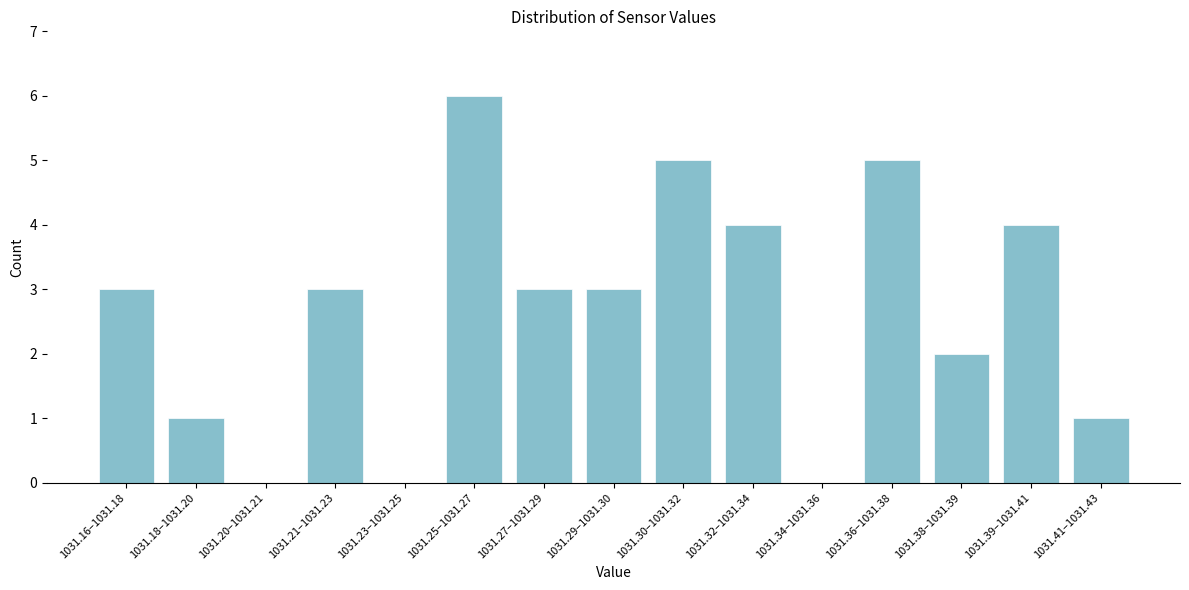

Reading right to left, extract all data points from this chart.

1031.41–1031.43=1	1031.39–1031.41=4	1031.38–1031.39=2	1031.36–1031.38=5	1031.34–1031.36=0	1031.32–1031.34=4	1031.30–1031.32=5	1031.29–1031.30=3	1031.27–1031.29=3	1031.25–1031.27=6	1031.23–1031.25=0	1031.21–1031.23=3	1031.20–1031.21=0	1031.18–1031.20=1	1031.16–1031.18=3